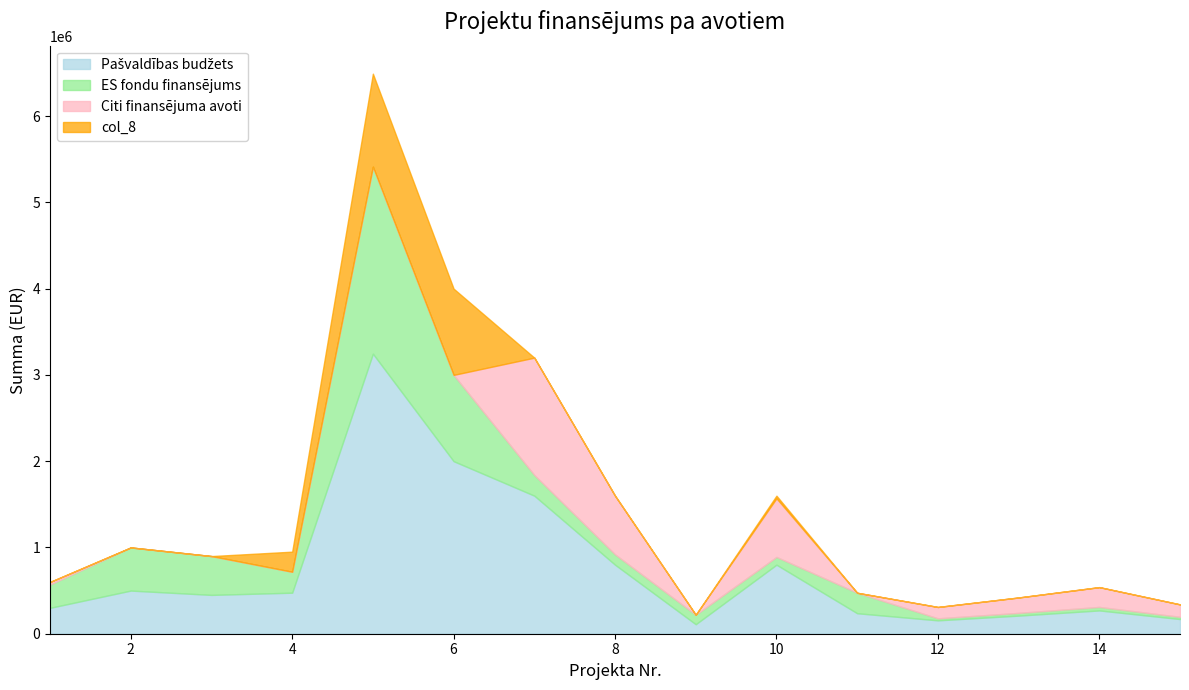

True or false: ES fondu finansējums has a value of 166015.0 at 8.

False